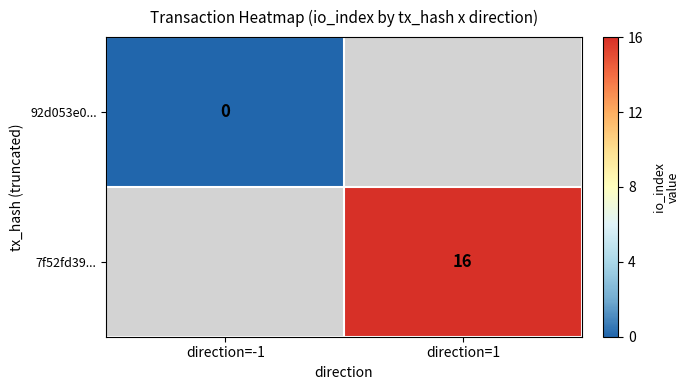

The value of 7f52fd39... at direction=1 is 22.0. True or false?

False